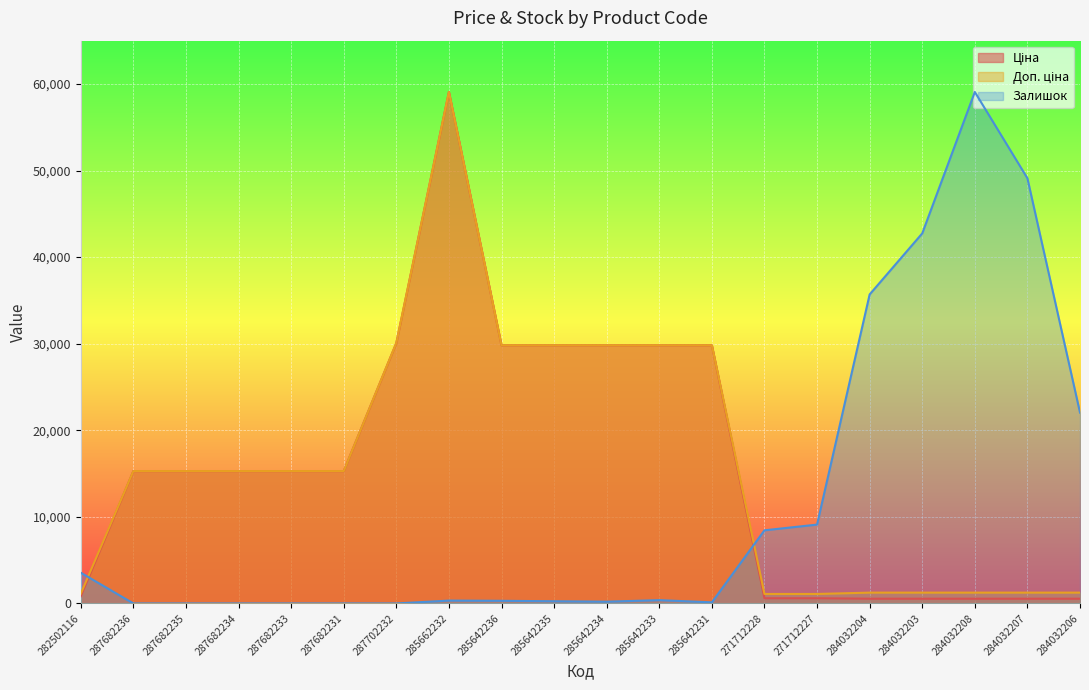

What is the label of the 8th point from the right?

285642231